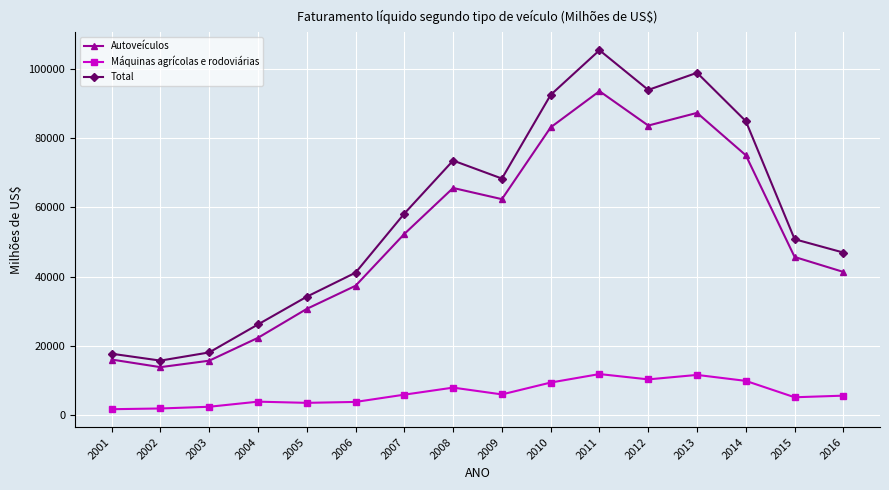

What are all the series names shown in the legend?

Autoveículos, Máquinas agrícolas e rodoviárias, Total